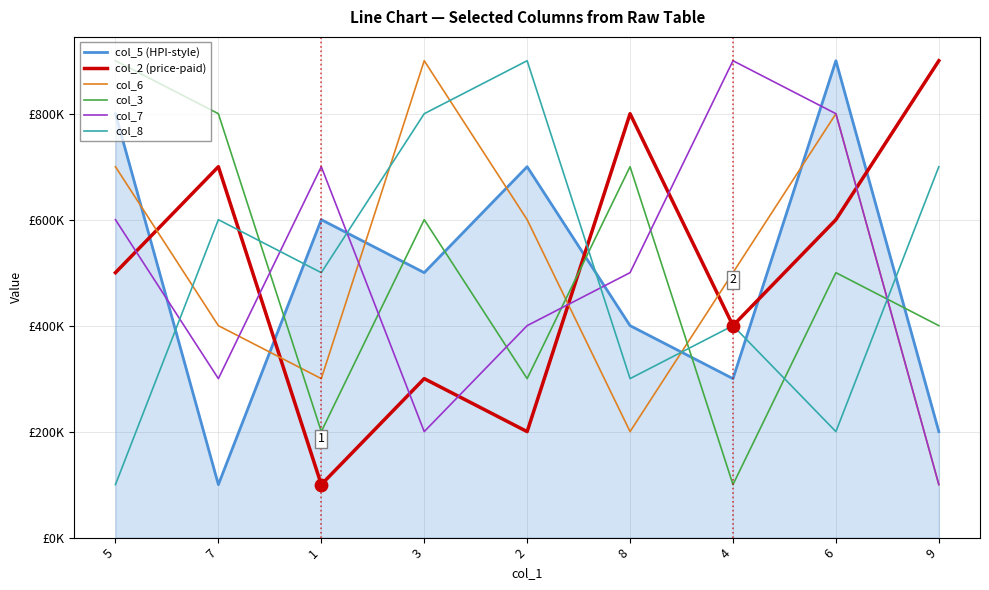

Is this an area chart (filled region under the line)?

Yes